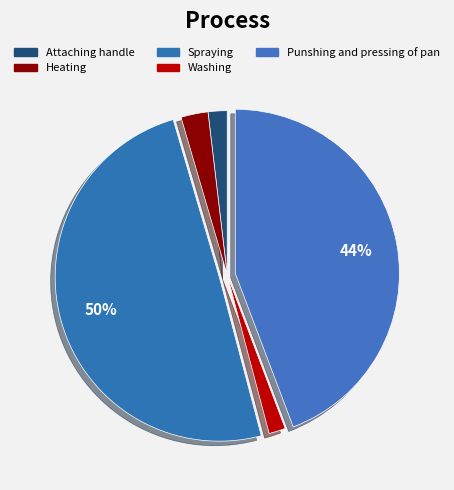

How many segments does this pie chart have?

5